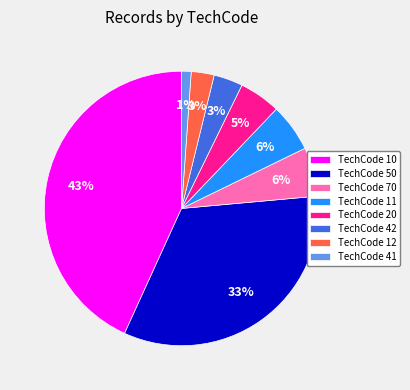

Count the number of slices in the pie.

8